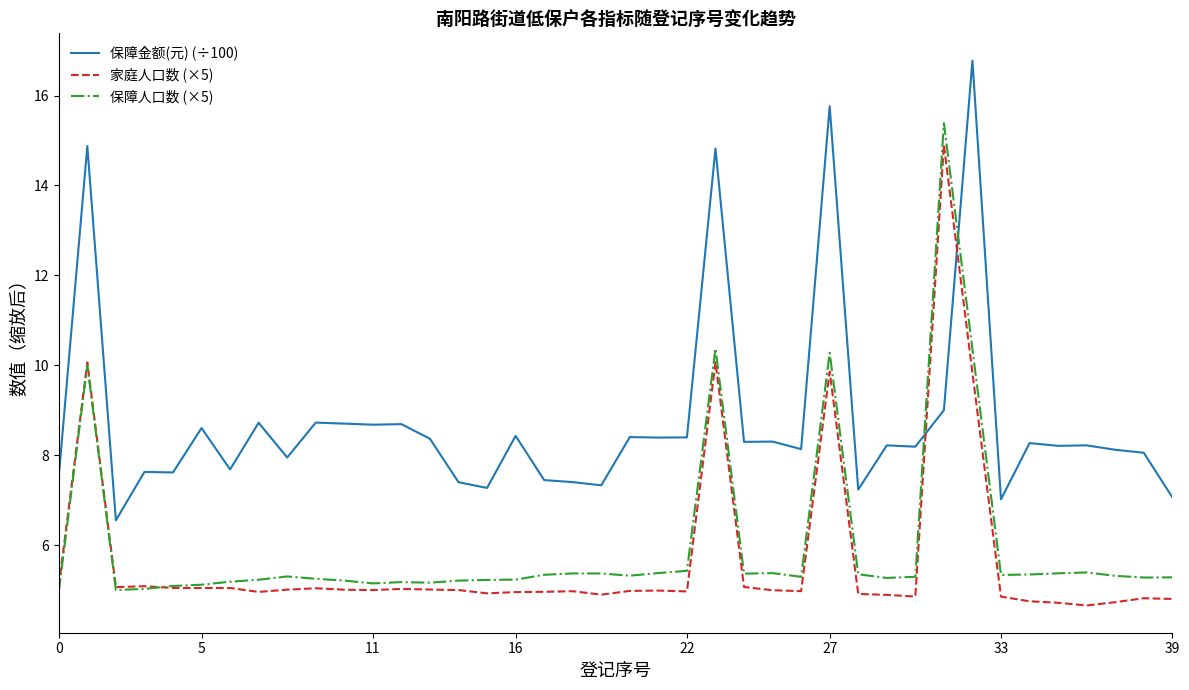

Which series has the largest total across all categories?

保障金额(元) (÷100)